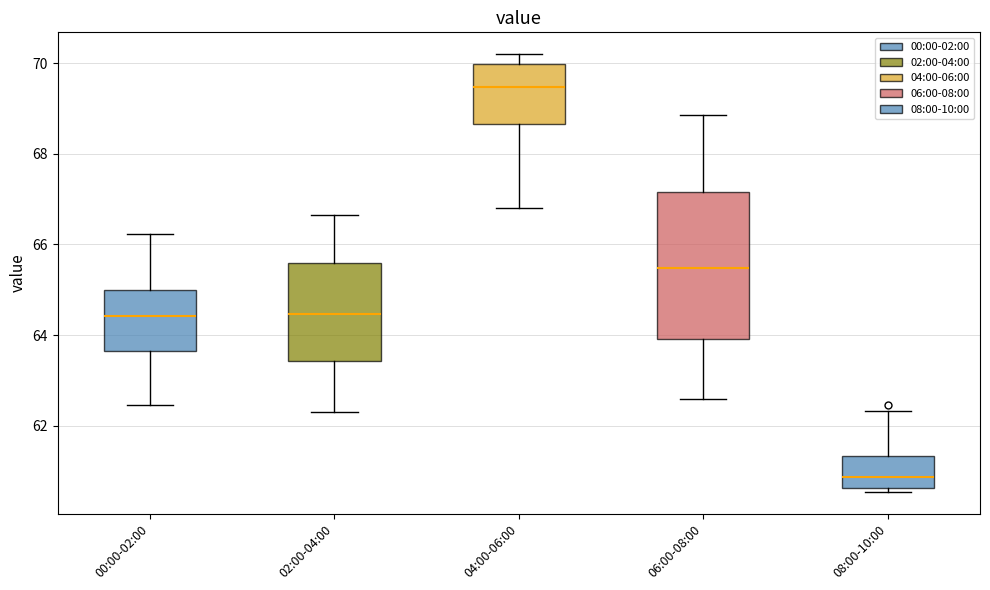

Reading left to right, transcribe this box plot: for each box, give where its median line is, the range the box spans, and where its two whiskers end, as read against the y-axis. The values are not printed on the chart, so give them approximately, as read against the axis.

00:00-02:00: median 64.4, box 63.6 to 65.0, whiskers 62.4 to 66.2
02:00-04:00: median 64.4, box 63.4 to 65.6, whiskers 62.4 to 66.6
04:00-06:00: median 69.4, box 68.6 to 70.0, whiskers 66.8 to 70.2
06:00-08:00: median 65.4, box 64.0 to 67.2, whiskers 62.6 to 68.8
08:00-10:00: median 60.8, box 60.6 to 61.4, whiskers 60.6 (just below the box's lower edge) to 62.4